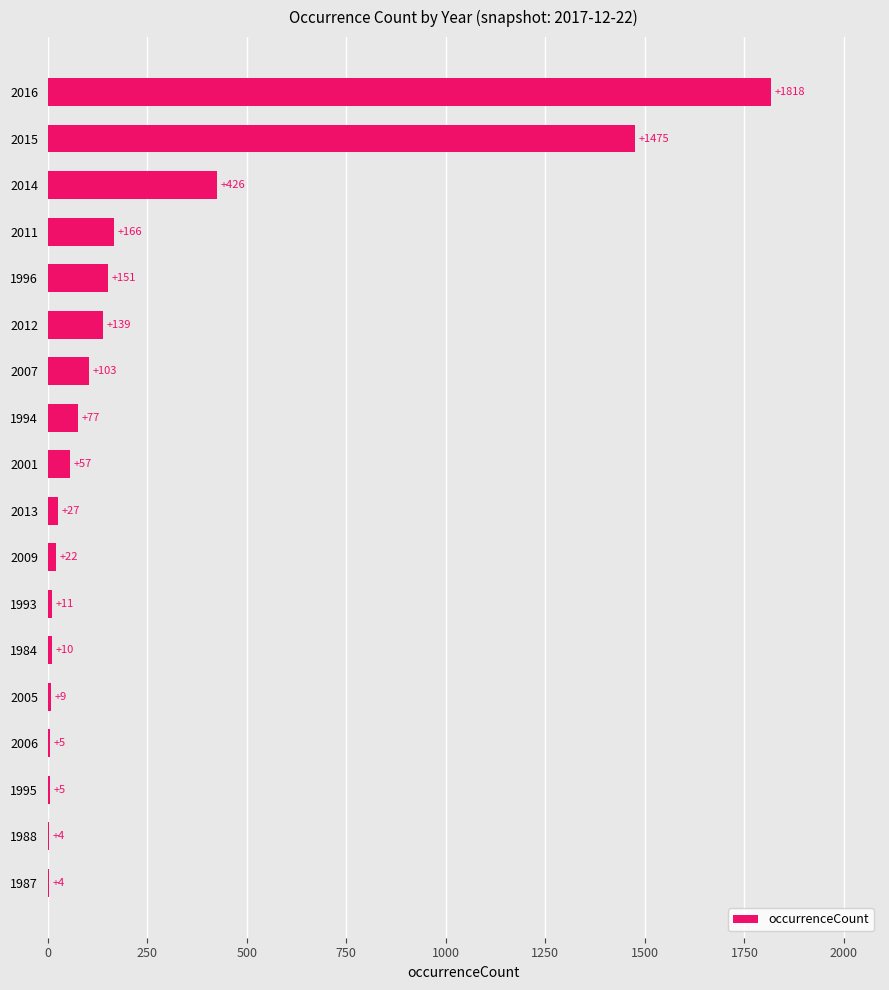

The value at 2012 is 139. True or false?

True